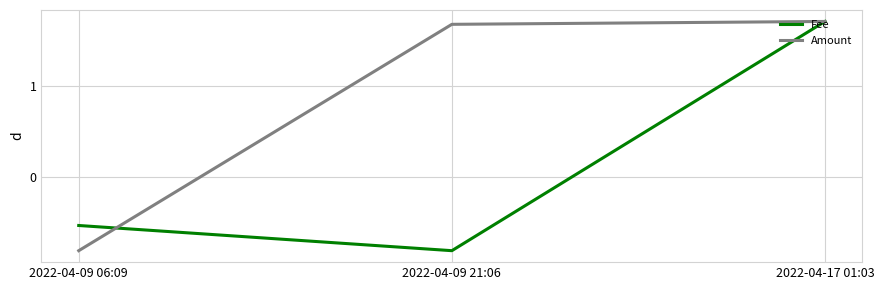

Rank the series by their average value, from highest to lowest.

Amount, Fee